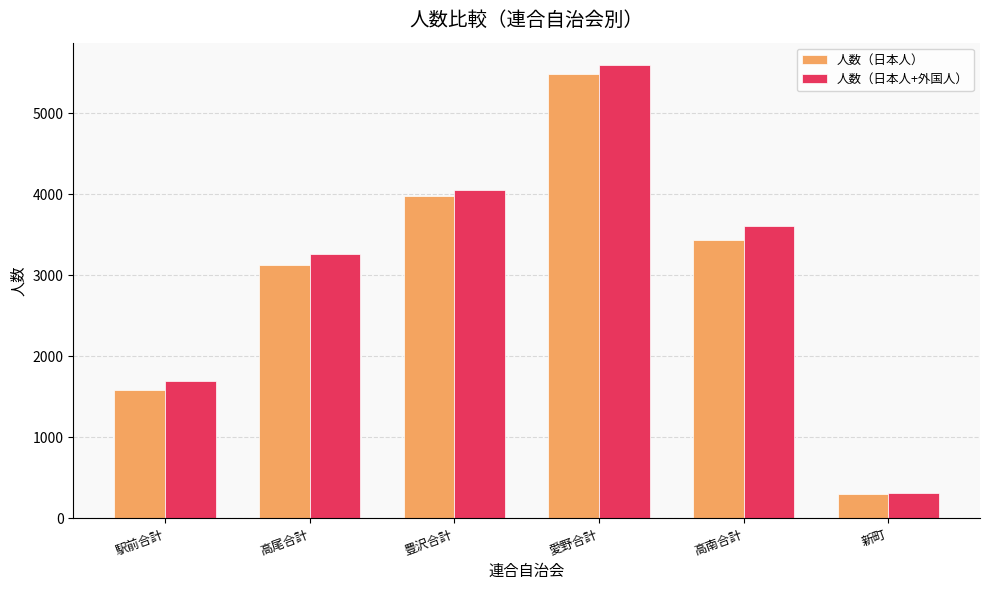

What is the value of the 人数（日本人） bar at the 1st from the left?

1583